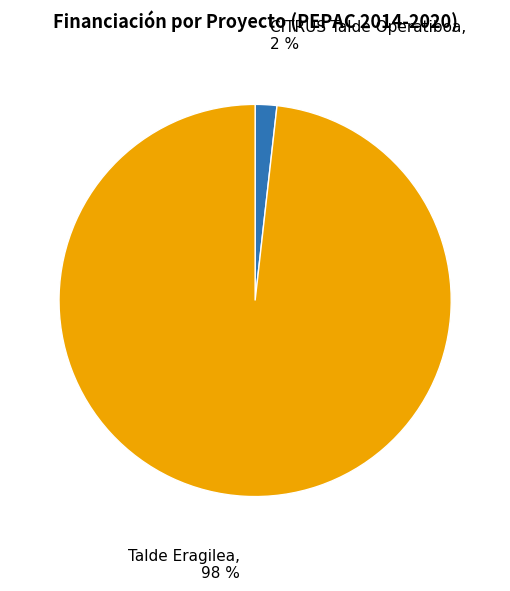

To the nearest percent, what is the difference between the largest and smallest slice percentages?

96%